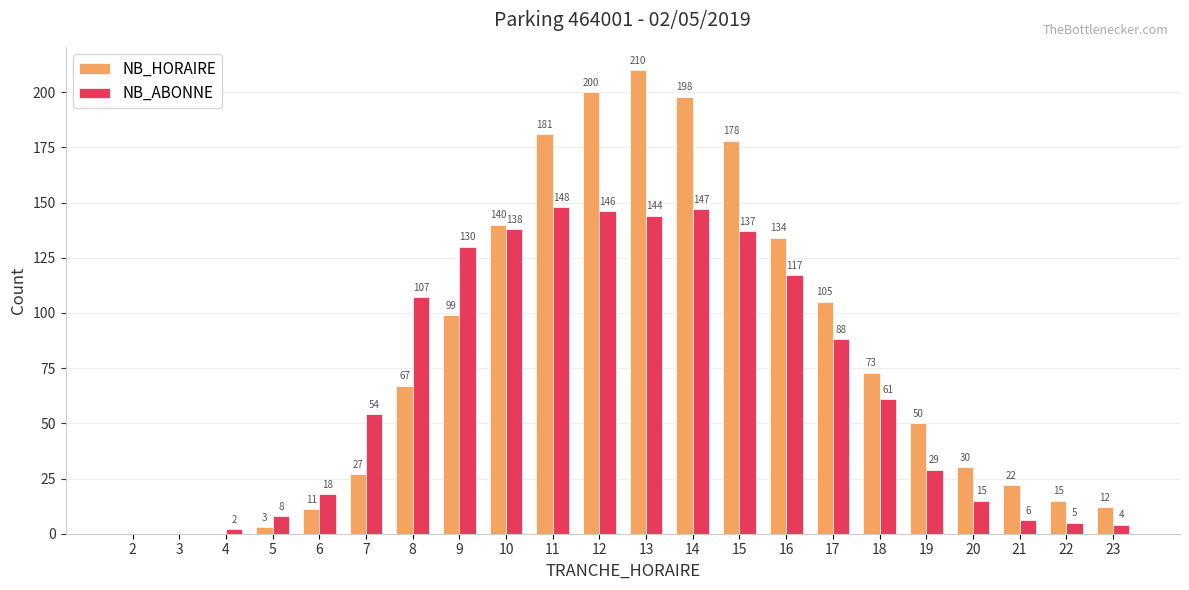

Reading left to right, extract all data points from this chart.

NB_HORAIRE: 0	0	0	3	11	27	67	99	140	181	200	210	198	178	134	105	73	50	30	22	15	12
NB_ABONNE: 0	0	2	8	18	54	107	130	138	148	146	144	147	137	117	88	61	29	15	6	5	4